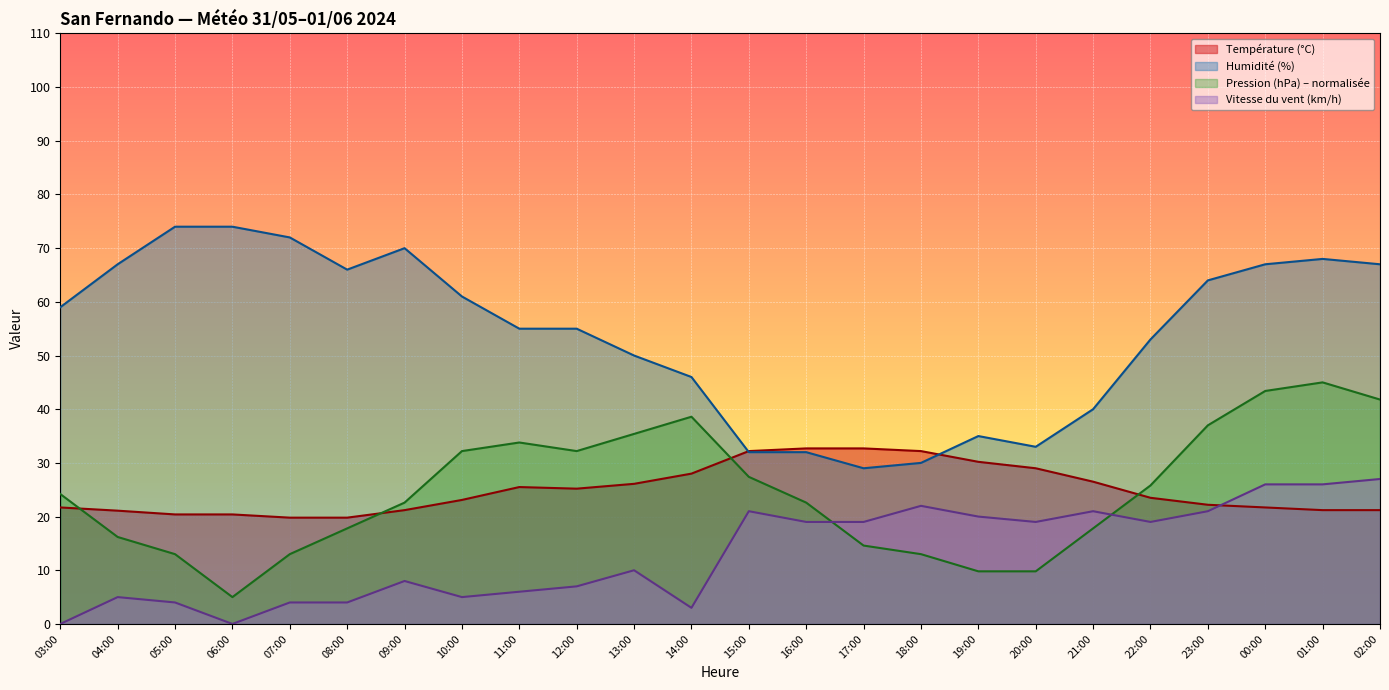

How many distinct data groups are displayed?

4